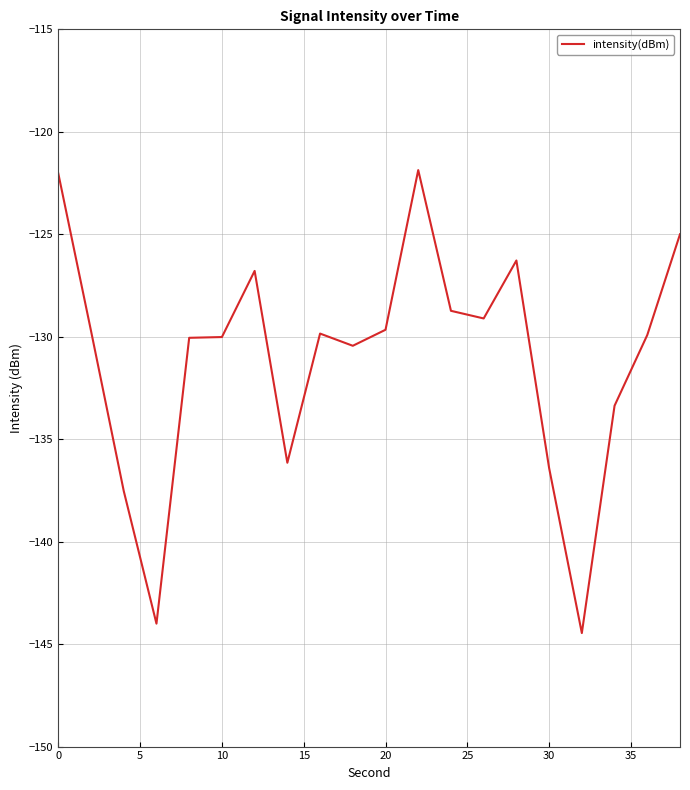

What is the difference between the maximum and minimum values?

22.6